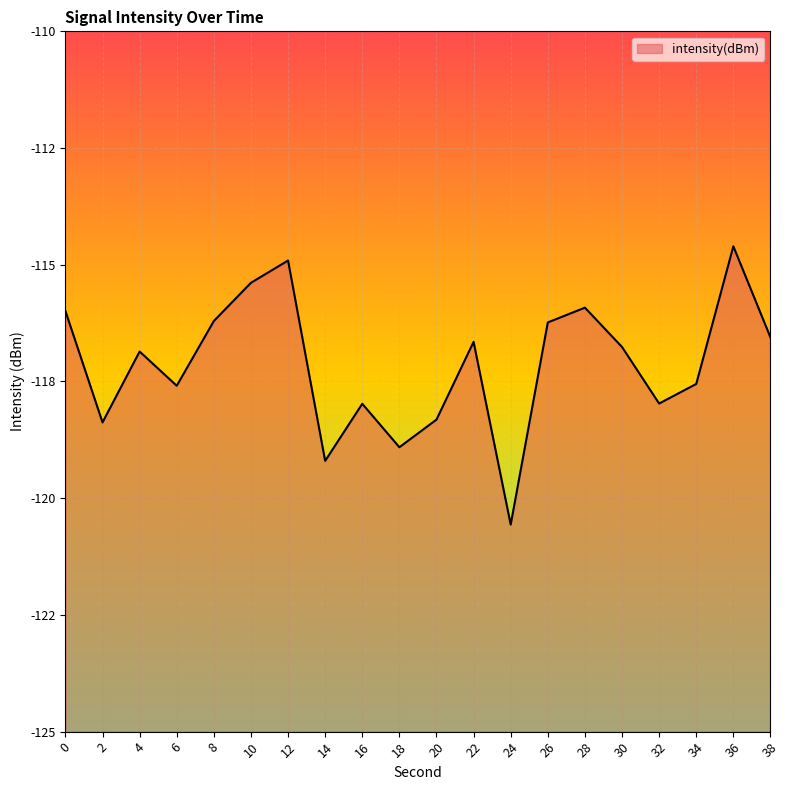

True or false: the data shows -171.7 at 30.

False